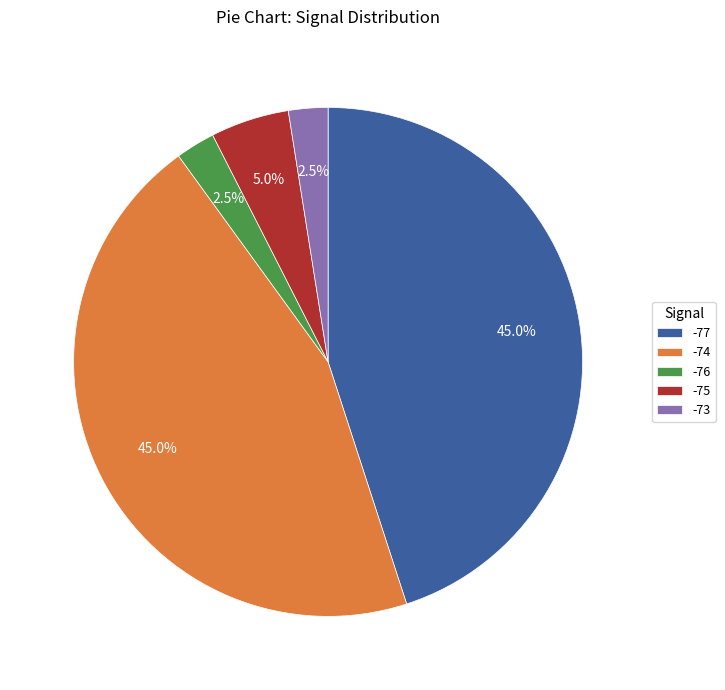

Does any single category account for the majority?

No